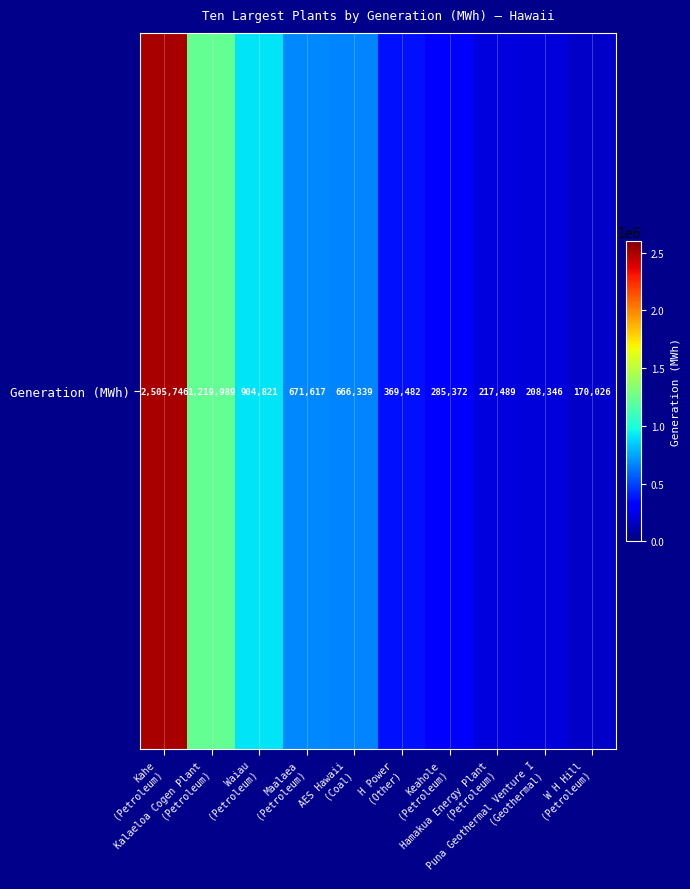

What value does the data have at W H Hill
(Petroleum), to the nearest 50?

170050